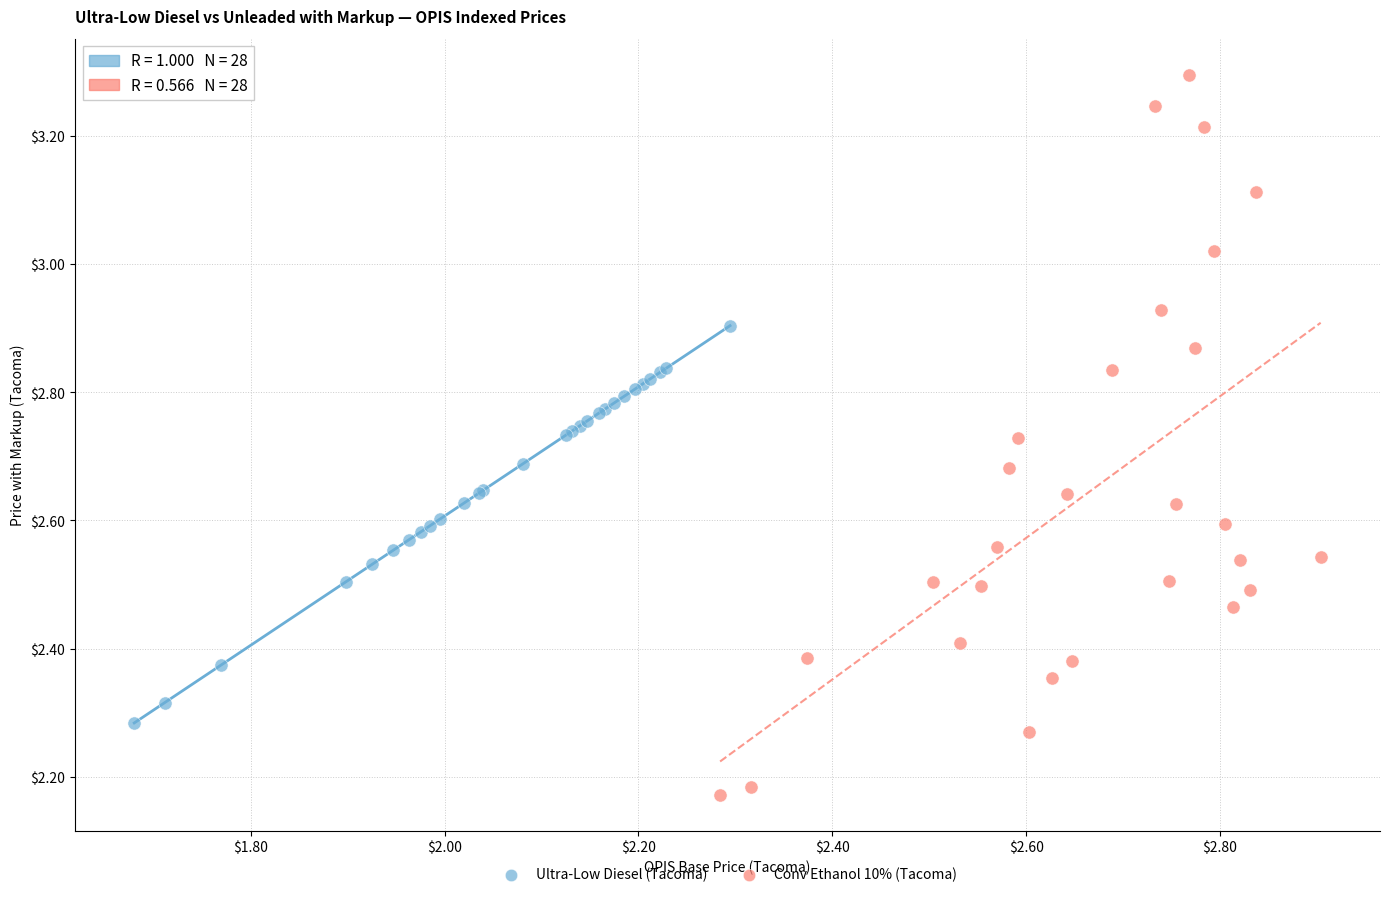

What are all the series names shown in the legend?

Ultra-Low Diesel (Tacoma), Conv Ethanol 10% (Tacoma)